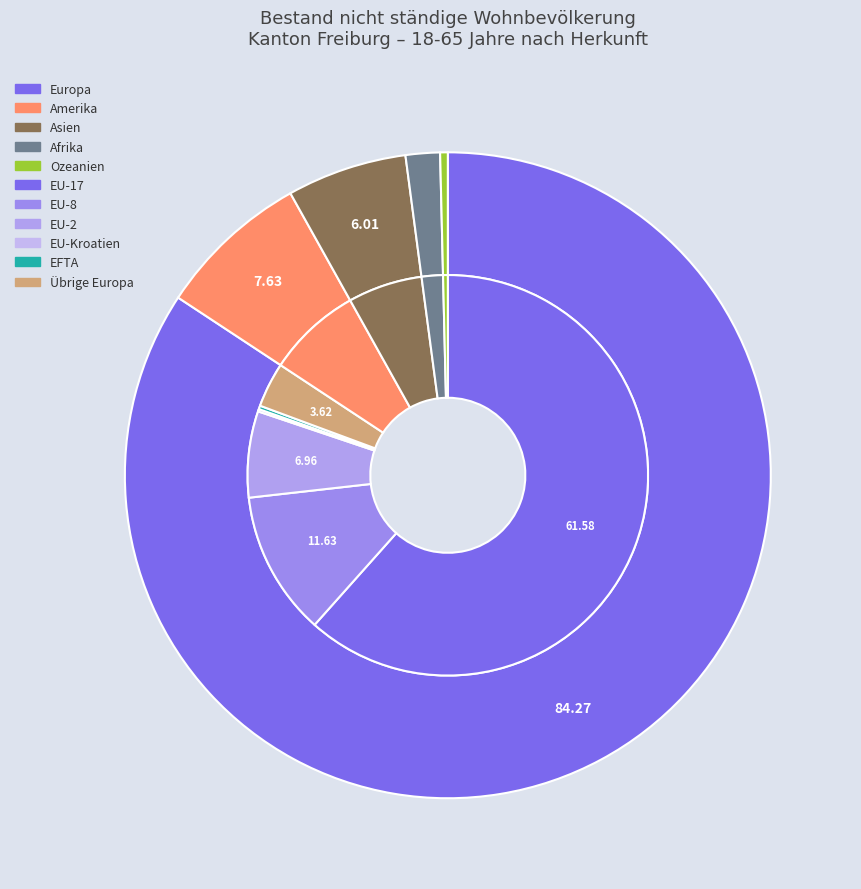

How many slices are in this pie chart?

11